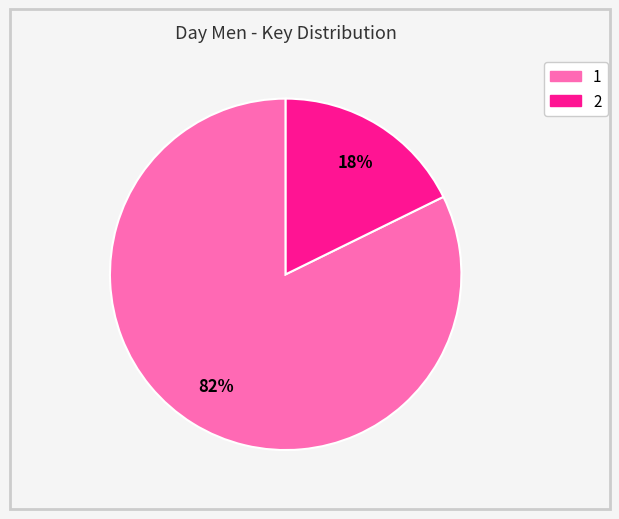

What percentage is the 2 slice, to the nearest percent?

18%